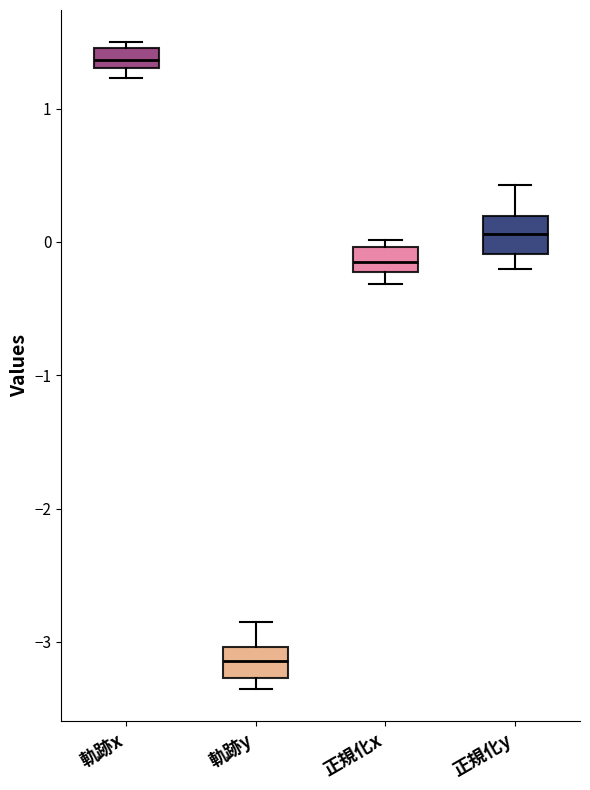

Which box's median line is the highest?

軌跡x